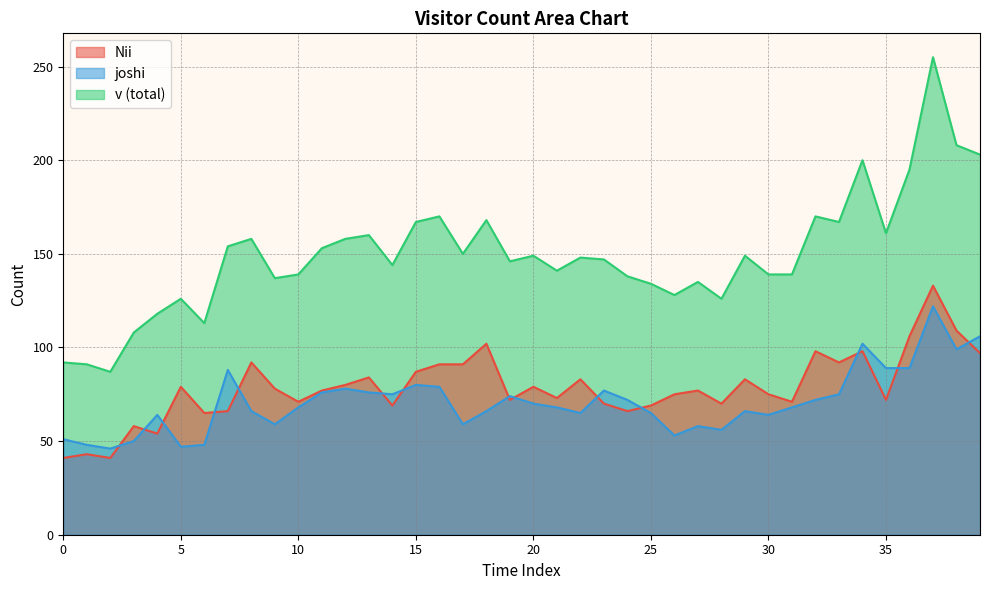

What is the value of the v point at the 22nd from the left?

141